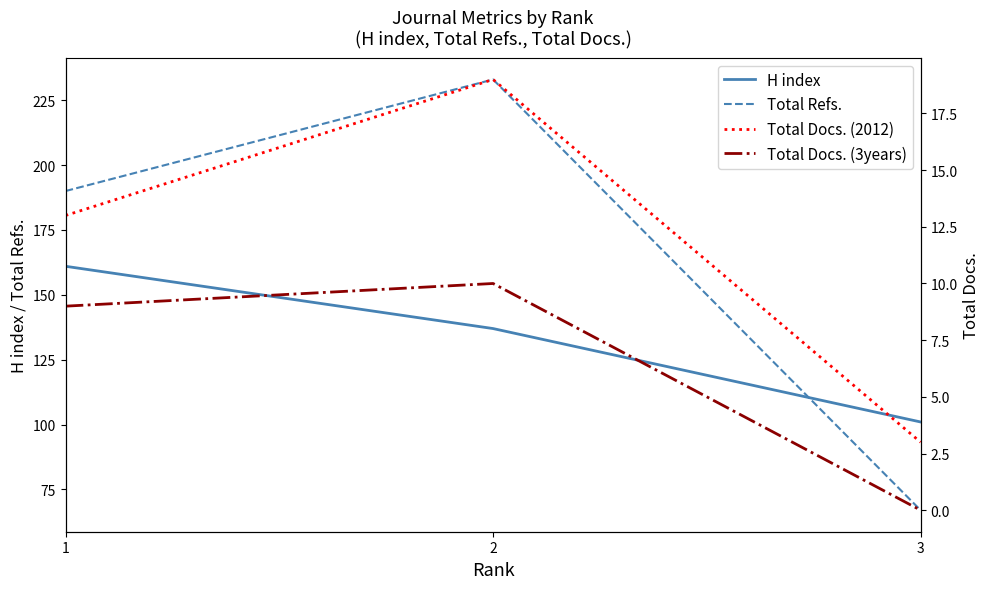

Which series changed the most between 2 and 3?

Total Refs.